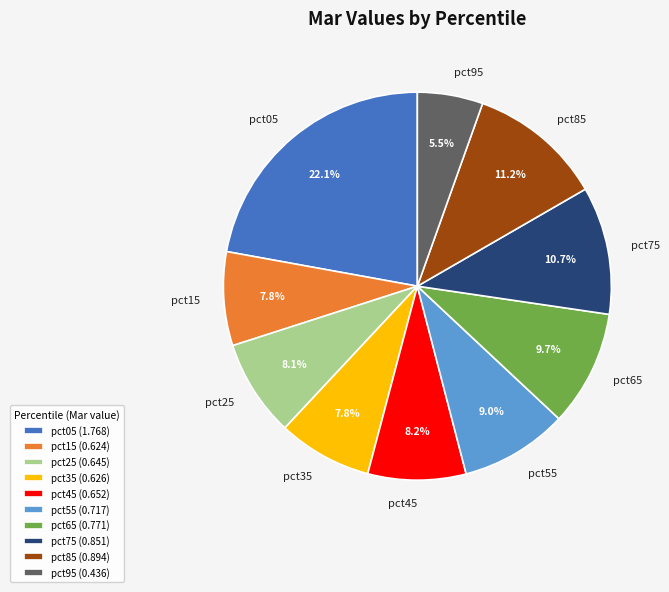

How many slices are in this pie chart?

10